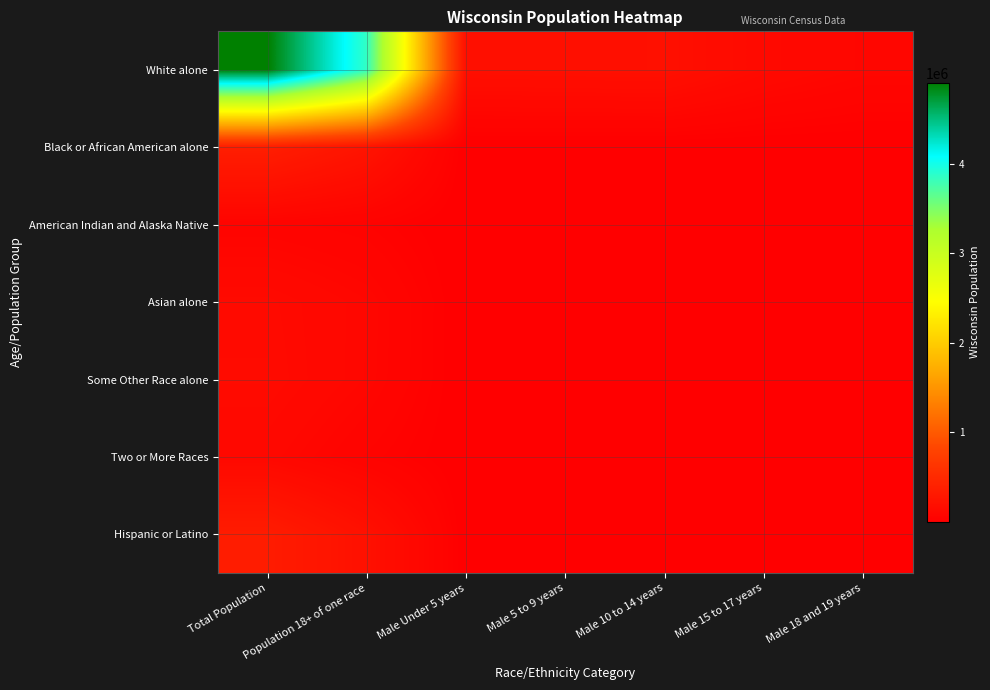

Which series changed the most between Total Population and Male 5 to 9 years?

White alone